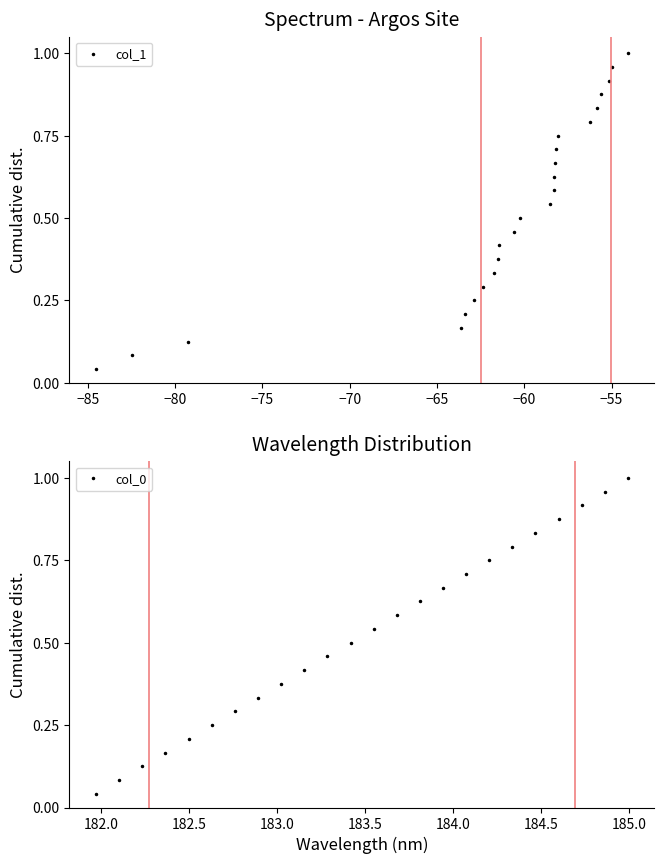

How many distinct data groups are displayed?

2